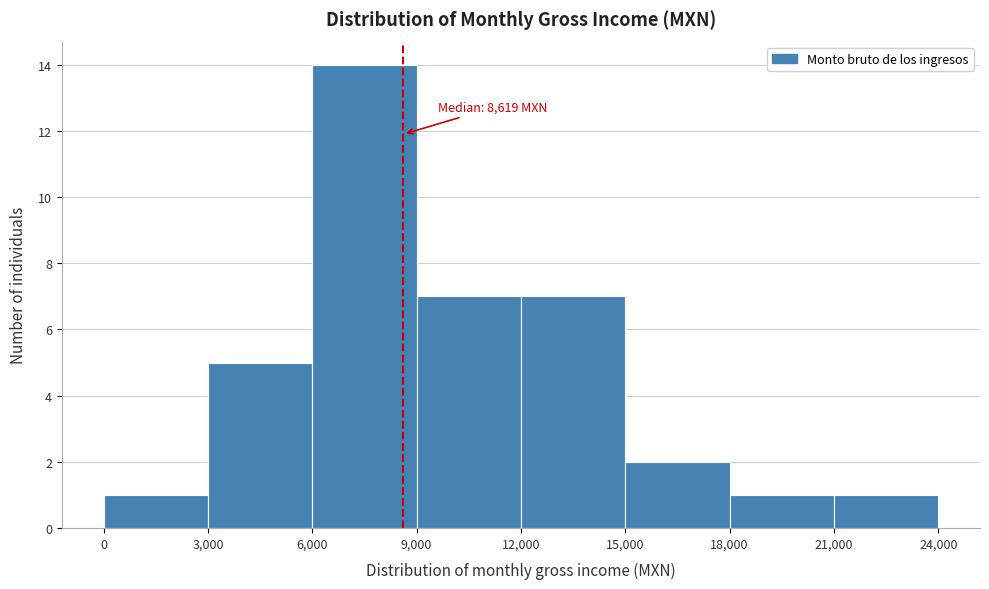

Which range on the x-axis has the tallest bar?

6,000 to 9,000